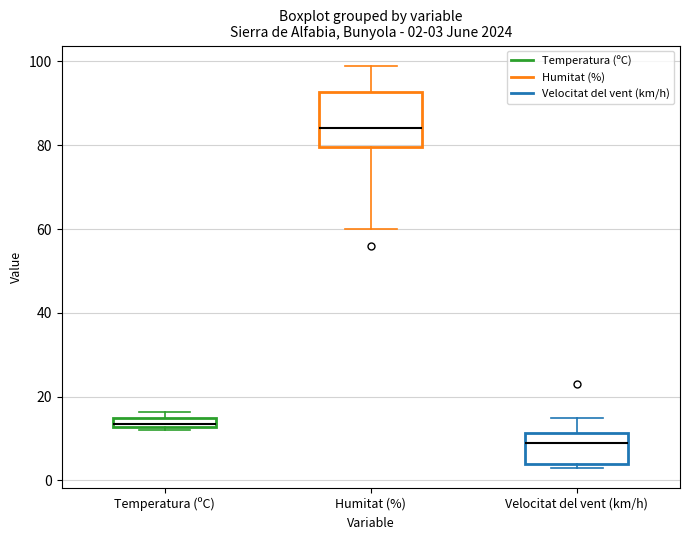

Which box's median line is the lowest?

Velocitat del vent (km/h)